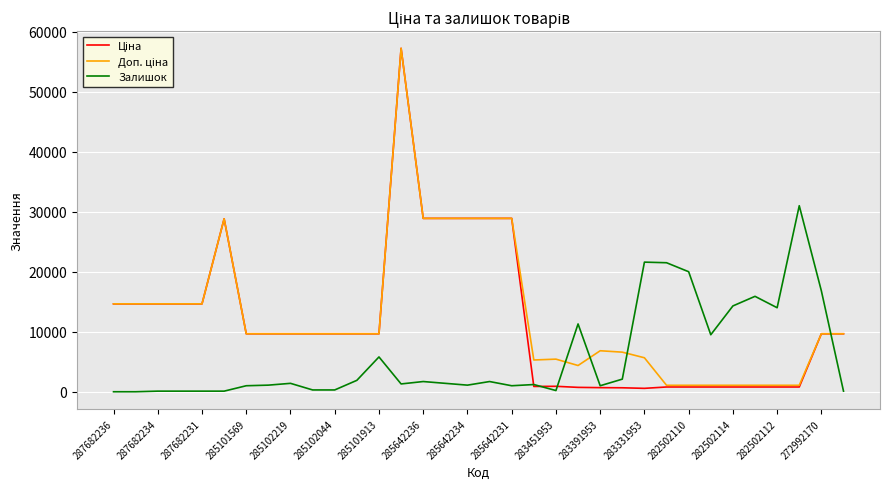

What is the highest value of the Залишок series?

31000.0